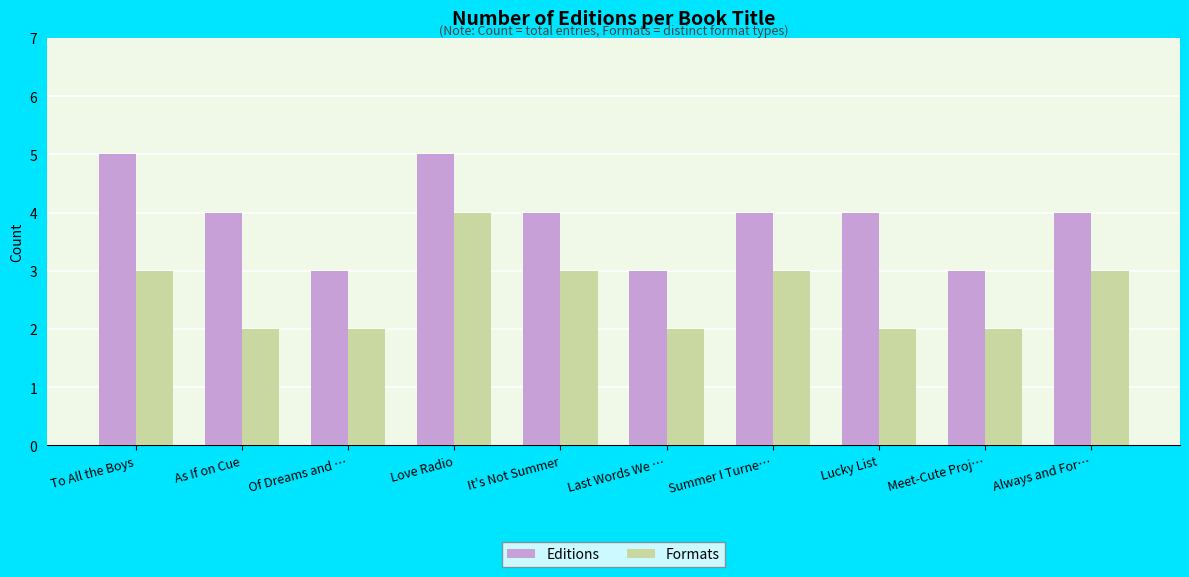

At which category is the sum across all series the highest?

Love Radio